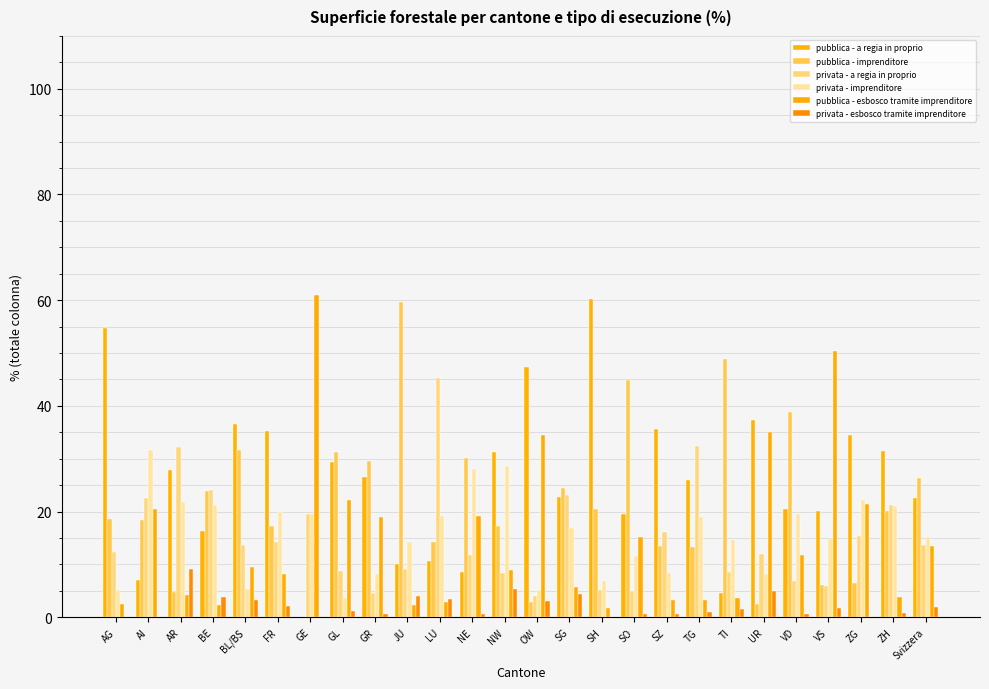

Reading left to right, extract all data points from this chart.

pubblica - a regia in proprio: 54.7	7.0	27.9	16.4	36.5	35.3	0.0	29.3	26.5	10.0	10.6	8.6	31.3	47.3	22.8	60.3	19.5	35.7	26.0	4.5	37.4	20.4	20.1	34.5	31.4	22.5
pubblica - imprenditore: 18.6	18.4	4.7	23.9	31.7	17.3	0.0	31.3	29.6	59.6	14.3	30.1	17.3	2.9	24.5	20.5	44.9	13.5	13.3	48.8	2.5	38.9	6.1	6.5	20.1	26.4
privata - a regia in proprio: 12.4	22.5	32.2	24.0	13.7	14.3	19.5	8.7	4.5	9.2	45.2	11.8	8.3	4.0	23.2	5.2	4.9	16.2	32.4	8.6	12.0	6.9	6.0	15.4	21.2	13.6
privata - imprenditore: 5.1	31.6	21.8	21.3	5.4	20.0	19.5	3.7	8.2	14.2	19.1	28.1	28.7	5.2	16.8	6.9	11.5	8.4	18.9	14.6	8.2	19.6	14.8	22.1	21.1	15.2
pubblica - esbosco tramite imprenditore: 2.5	20.5	4.3	2.4	9.5	8.2	61.0	22.1	18.9	2.3	2.9	19.2	8.9	34.5	5.7	1.8	15.1	3.3	3.3	3.6	35.0	11.7	50.3	21.5	3.8	13.4
privata - esbosco tramite imprenditore: 0.0	0.0	9.2	3.8	3.3	2.1	0.0	1.2	0.7	4.1	3.5	0.7	5.4	3.1	4.4	0.0	0.6	0.7	0.9	1.5	5.0	0.6	1.7	0.0	0.8	1.9